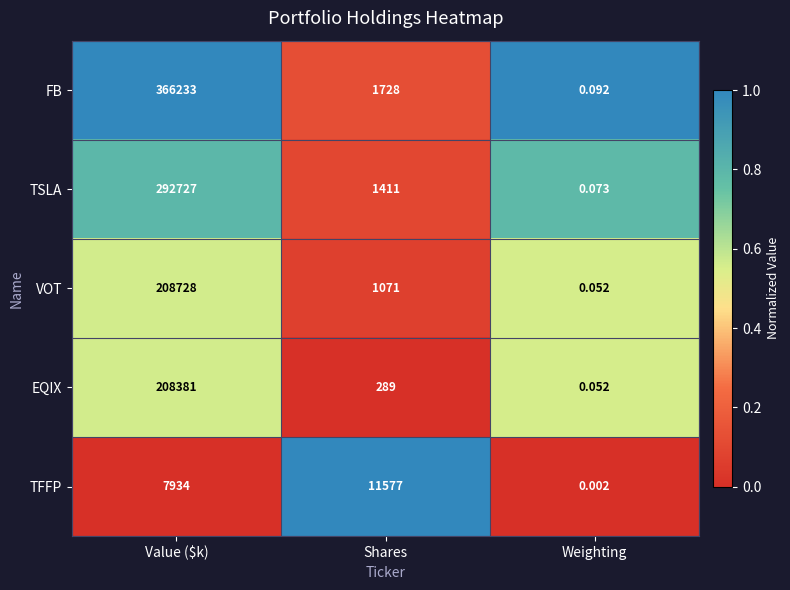

List the series in order of their peak value, lowest first.

TFFP, EQIX, VOT, TSLA, FB